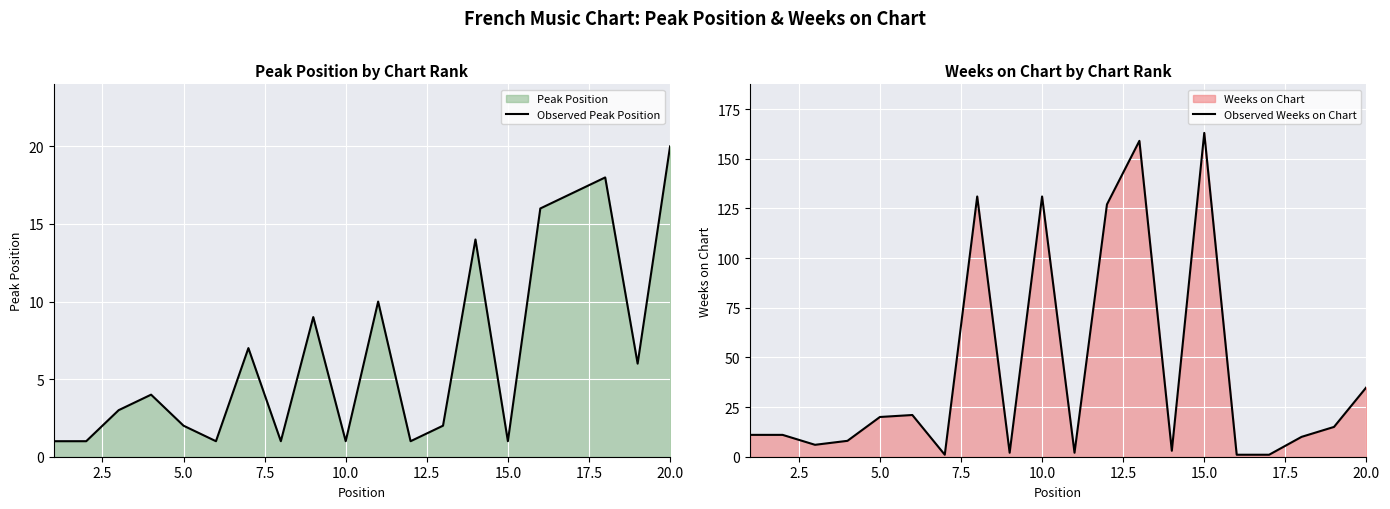

List the series in order of their overall mean, highest first.

Observed Weeks on Chart, Observed Peak Position